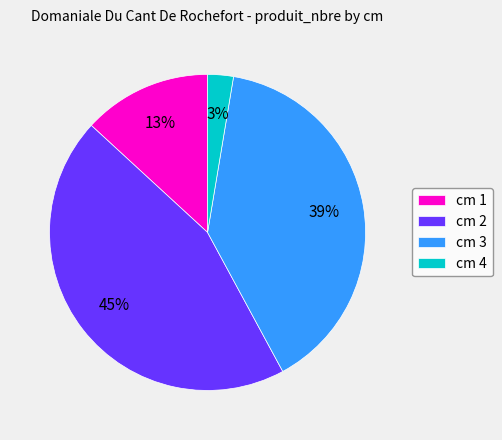

What is the ratio of the value at cm 1 to the value at cm 3?

0.3